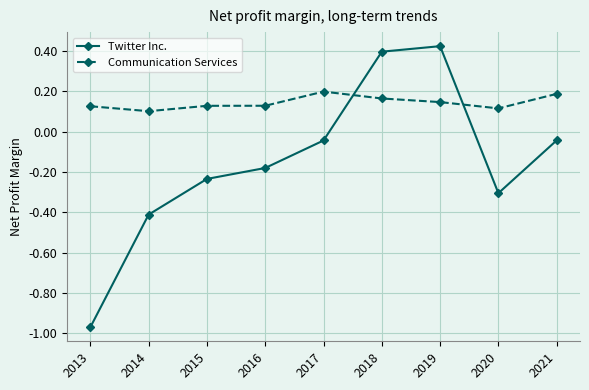

List the series in order of their peak value, highest first.

Twitter Inc., Communication Services